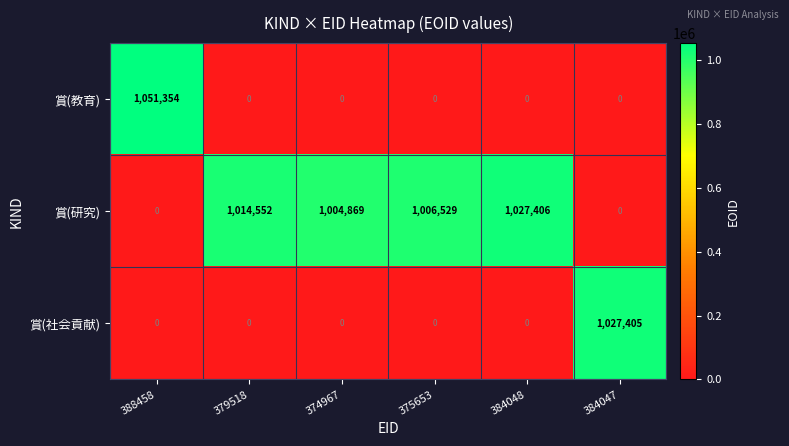

Which series has the widest spread of values?

賞(教育)